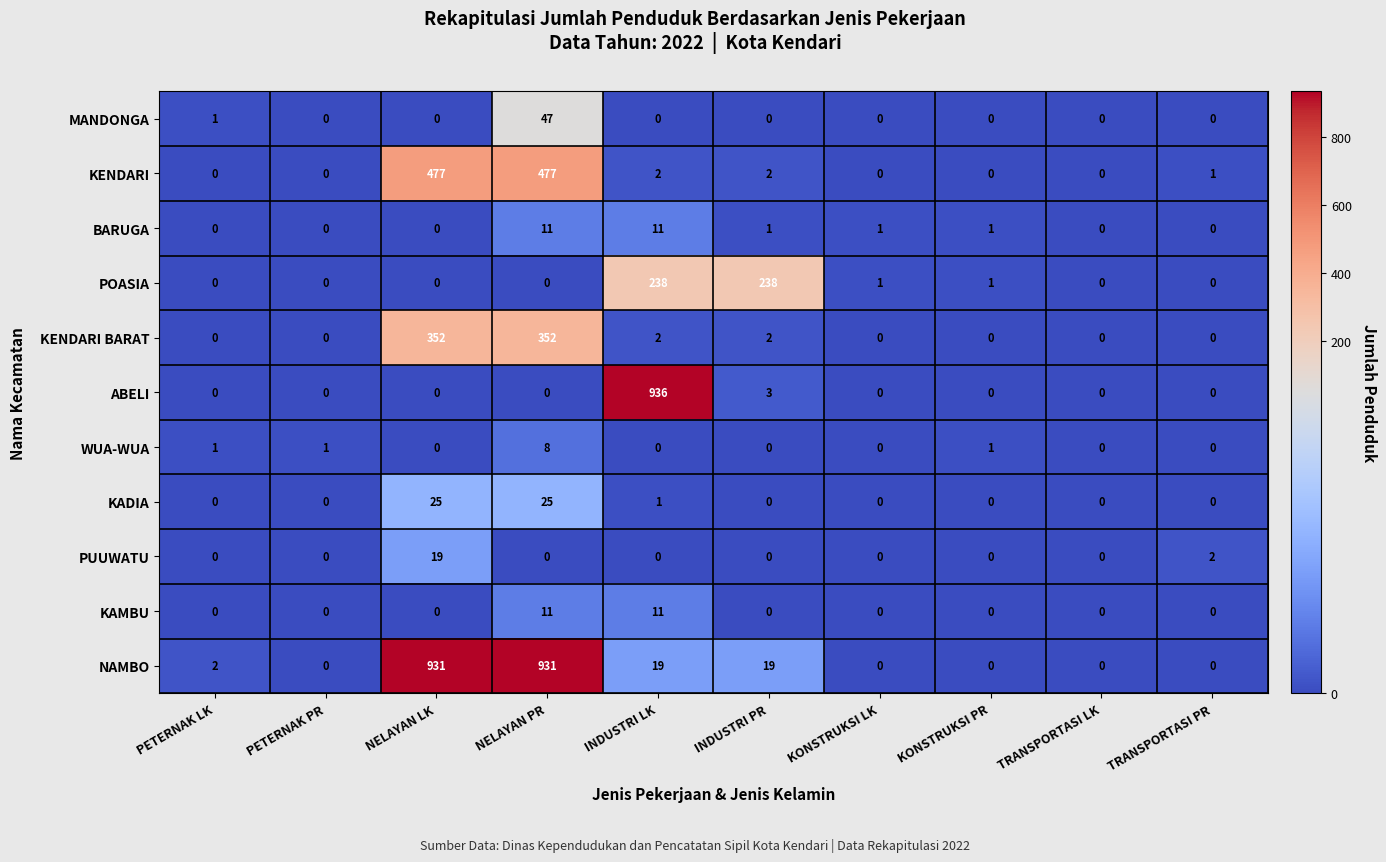

The value of KAMBU at KONSTRUKSI LK is -7. True or false?

False